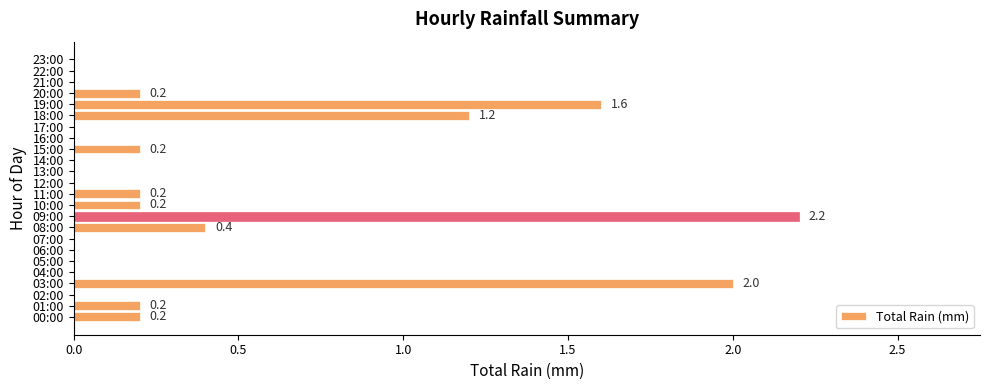

Which category has the highest value across all series?

09:00